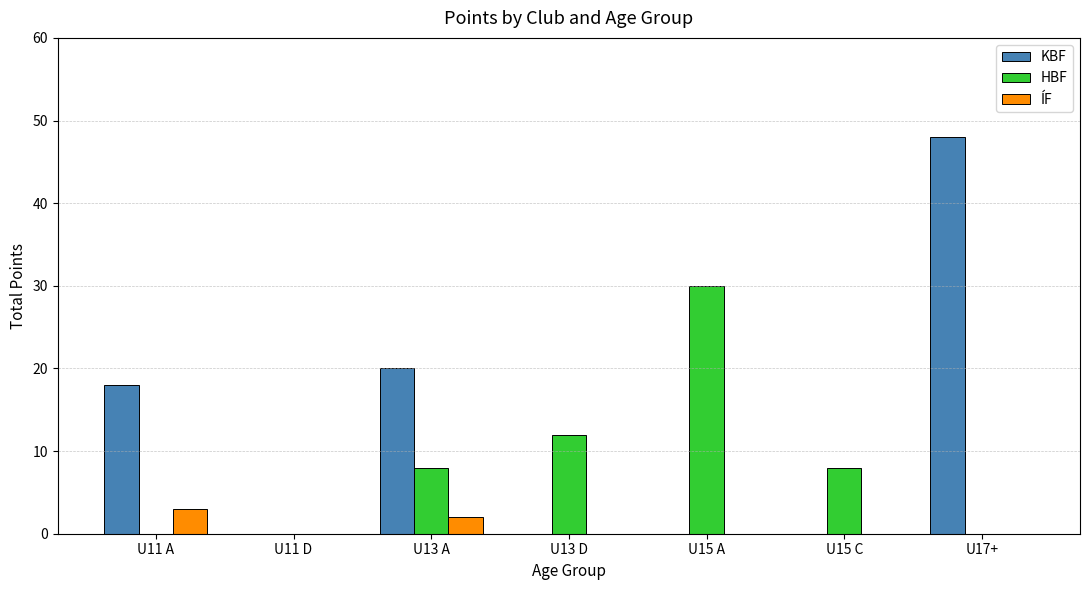

How many distinct data groups are displayed?

3